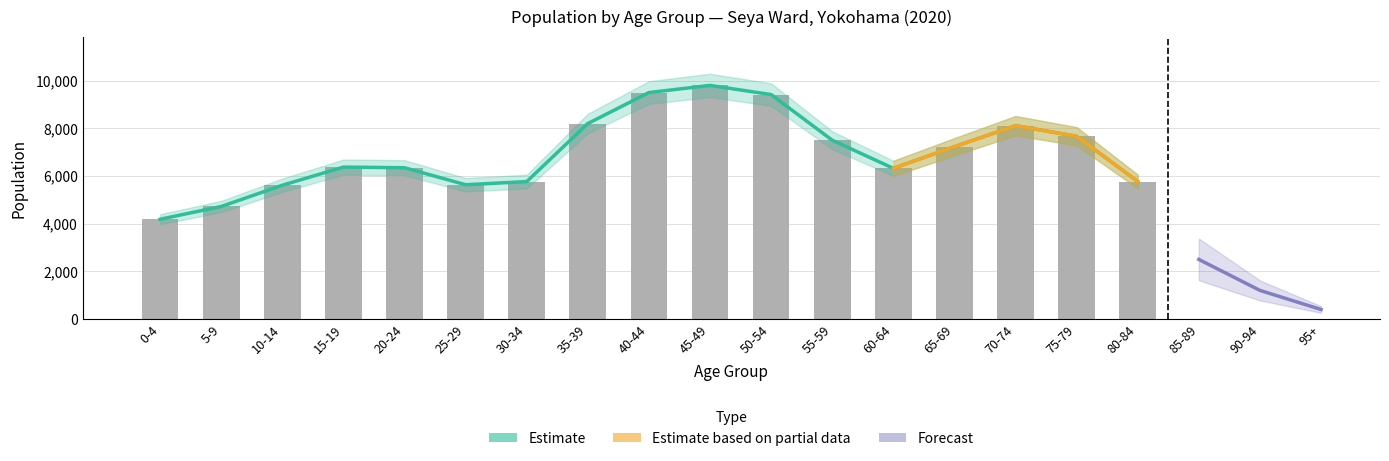

Which category has the highest value in the Total series?

45-49